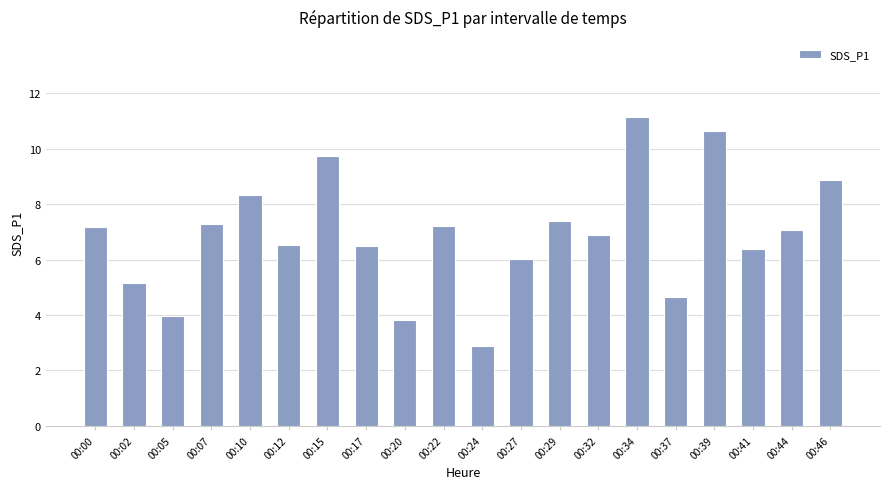

Reading left to right, transcribe all the data shown in this chart.

7.2	5.2	4.0	7.3	8.3	6.5	9.7	6.5	3.8	7.2	2.9	6.0	7.4	6.9	11.2	4.7	10.6	6.4	7.1	8.9